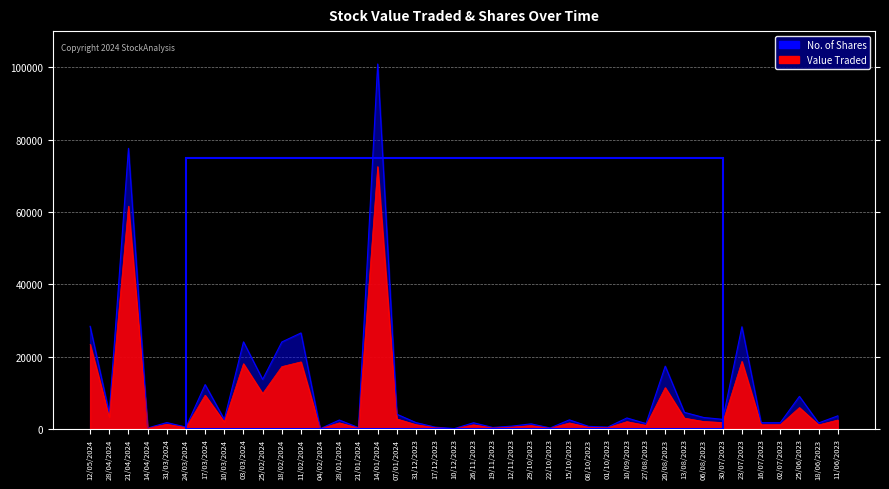

What is the label of the 11th point from the left?

18/02/2024